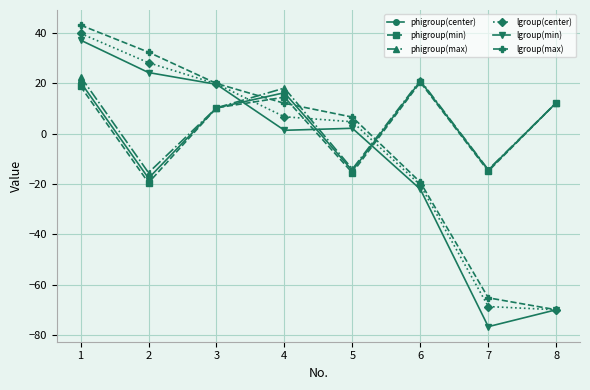

What are all the series names shown in the legend?

phigroup(center), phigroup(min), phigroup(max), lgroup(center), lgroup(min), lgroup(max)